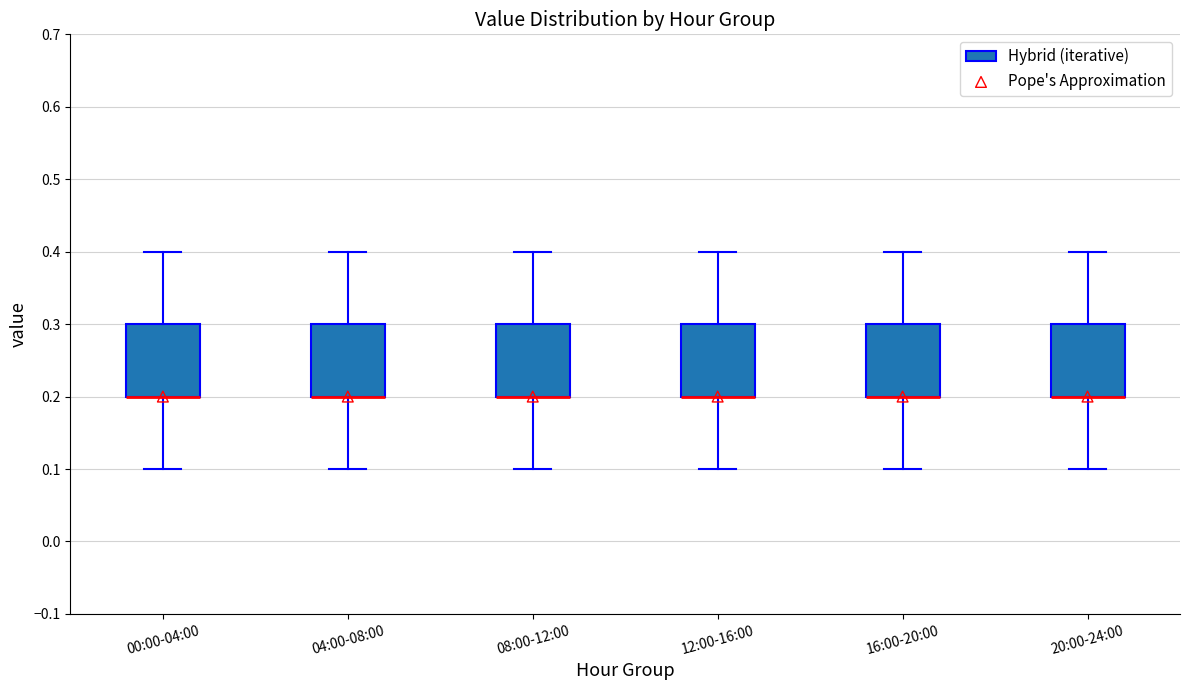

Where does the lower whisker of the box for 16:00-20:00 end on the y-axis? The values are not printed on the chart, so give them approximately, as read against the axis.

0.1